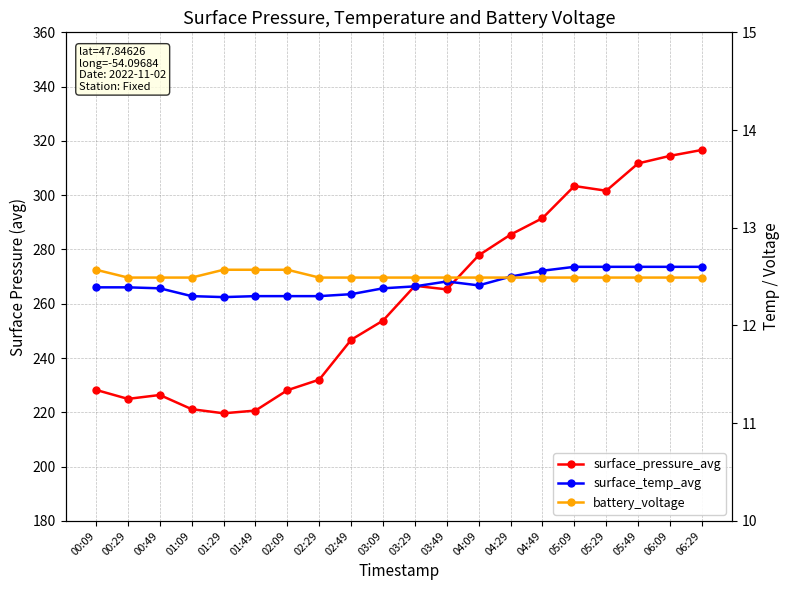

Reading right to left, what are all the values shown in this chart?

surface_pressure_avg: 06:29=316.7	06:09=314.5	05:49=311.7	05:29=301.6	05:09=303.4	04:49=291.5	04:29=285.5	04:09=277.8	03:49=265.3	03:29=266.6	03:09=253.8	02:49=246.7	02:29=232.0	02:09=228.1	01:49=220.6	01:29=219.6	01:09=221.1	00:49=226.4	00:29=224.9	00:09=228.2
surface_temp_avg: 06:29=12.6	06:09=12.6	05:49=12.6	05:29=12.6	05:09=12.6	04:49=12.6	04:29=12.5	04:09=12.4	03:49=12.4	03:29=12.4	03:09=12.4	02:49=12.3	02:29=12.3	02:09=12.3	01:49=12.3	01:29=12.3	01:09=12.3	00:49=12.4	00:29=12.4	00:09=12.4
battery_voltage: 06:29=12.5	06:09=12.5	05:49=12.5	05:29=12.5	05:09=12.5	04:49=12.5	04:29=12.5	04:09=12.5	03:49=12.5	03:29=12.5	03:09=12.5	02:49=12.5	02:29=12.5	02:09=12.6	01:49=12.6	01:29=12.6	01:09=12.5	00:49=12.5	00:29=12.5	00:09=12.6